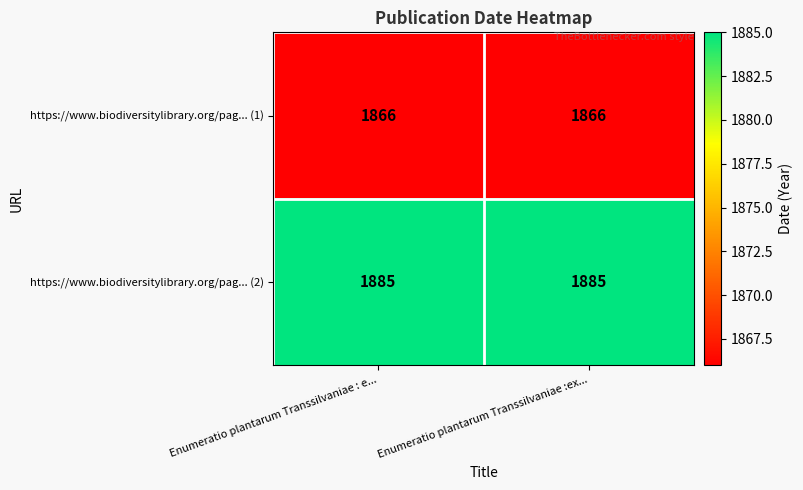

What is the difference between the highest and lowest values at Enumeratio plantarum Transsilvaniae :ex...?

19